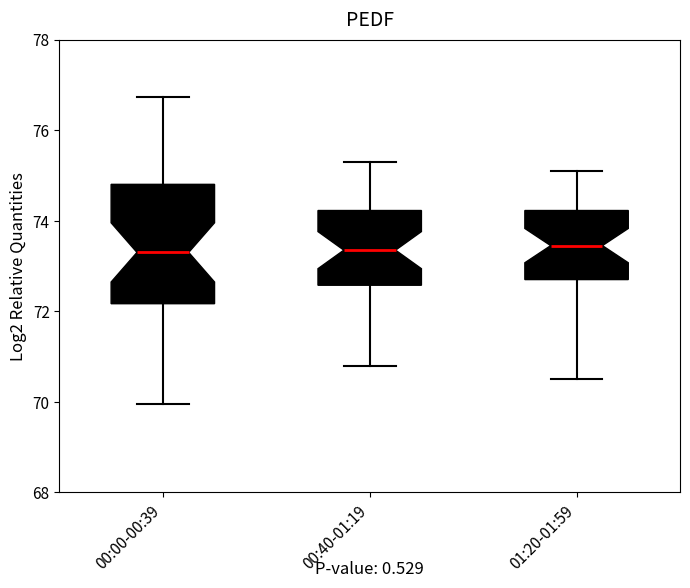

Reading left to right, read every box against the y-axis: the position of its median line, the range the box covers, and the ends of its whiskers. The values are not printed on the chart, so give them approximately, as read against the axis.

00:00-00:39: median 73.4, box 72.2 to 74.8, whiskers 70.0 to 76.8
00:40-01:19: median 73.4, box 72.6 to 74.2, whiskers 70.8 to 75.4
01:20-01:59: median 73.4, box 72.8 to 74.2, whiskers 70.6 to 75.2